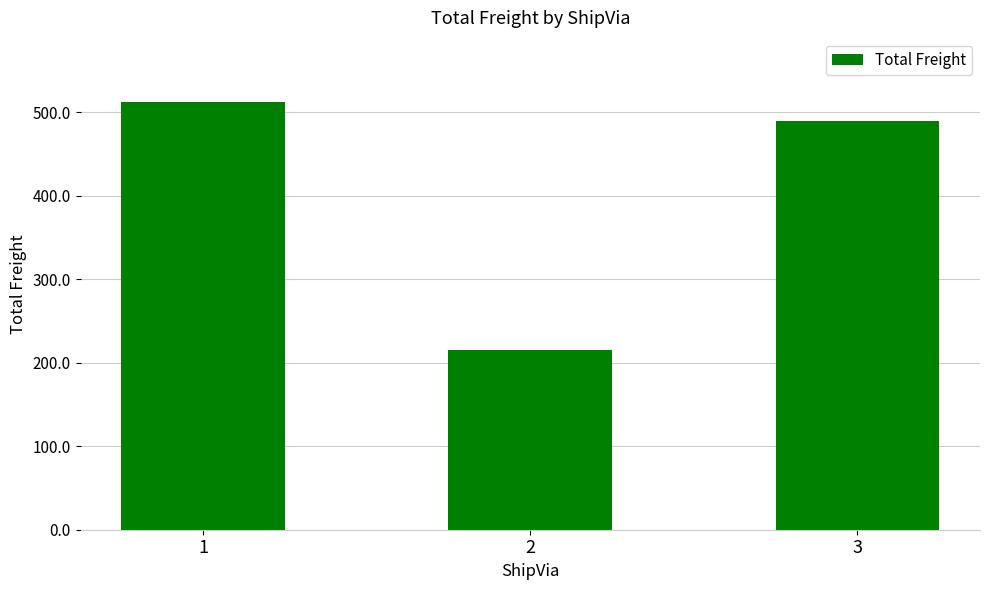

Approximately how many times larger is the value at 2 compared to 1?

0.4